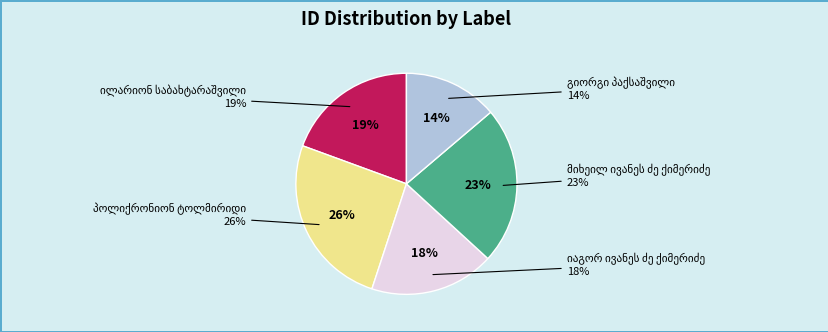

Does გიორგი პაქსაშვილი represent more than half of the total?

No